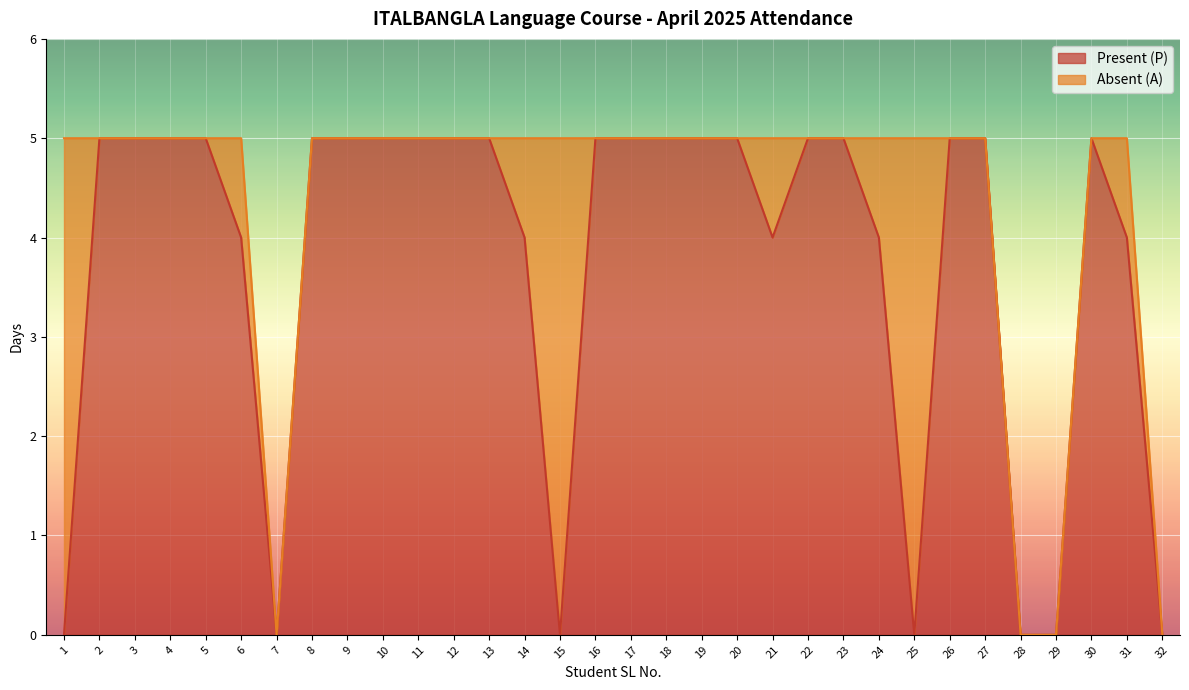

What is the value of the 12th point from the left?

5